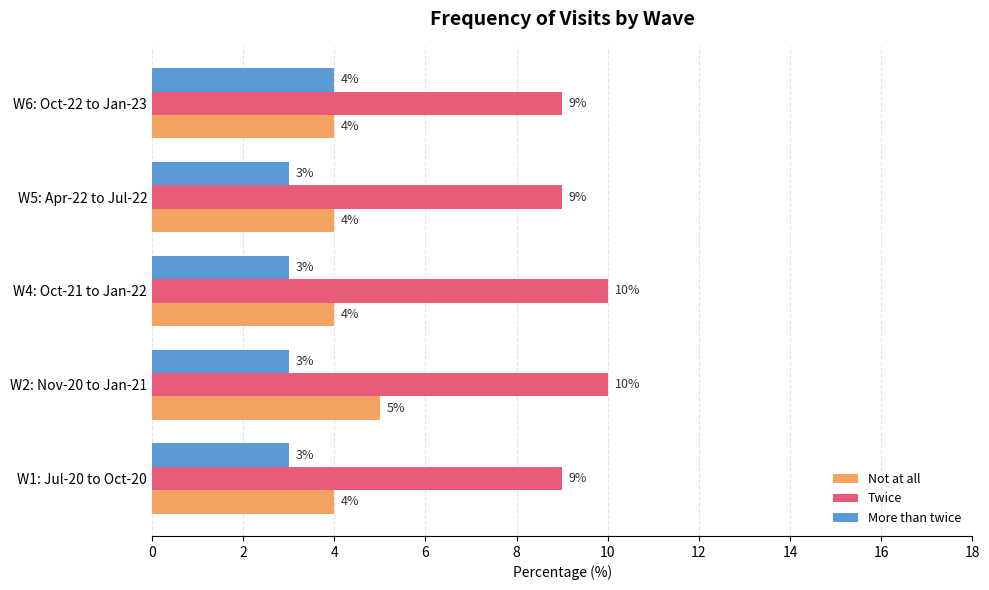

At how many categories does at least one series exceed 3?

5